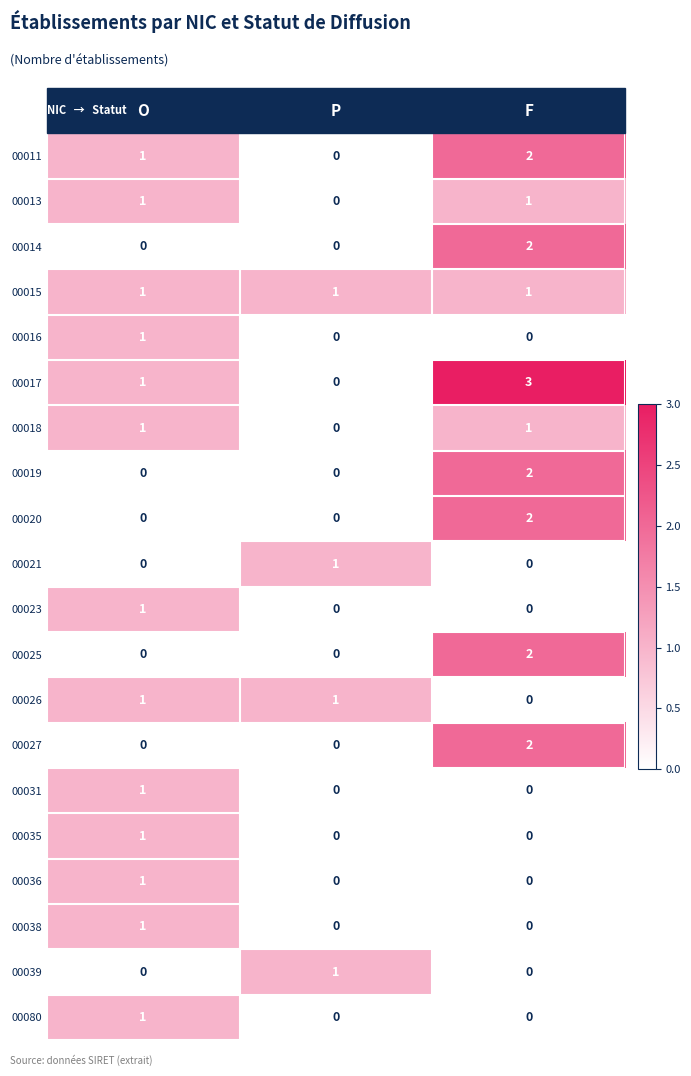

At which category is the sum across all series the highest?

F